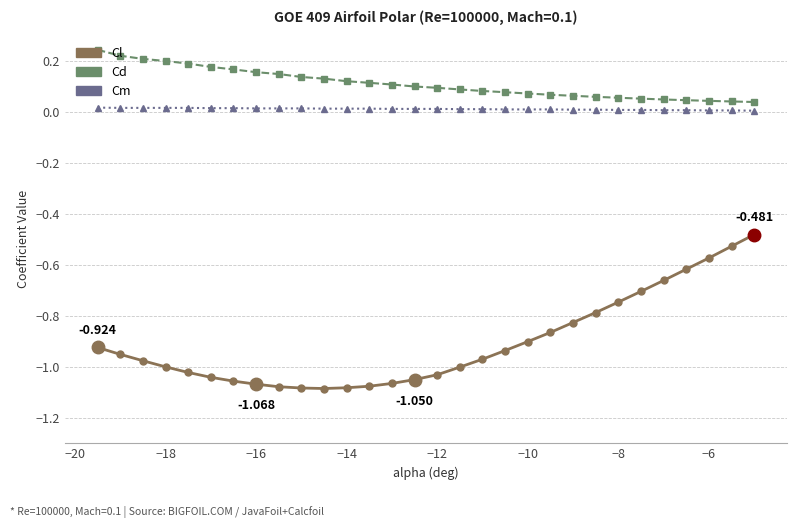

Which series has the largest total across all categories?

Cd